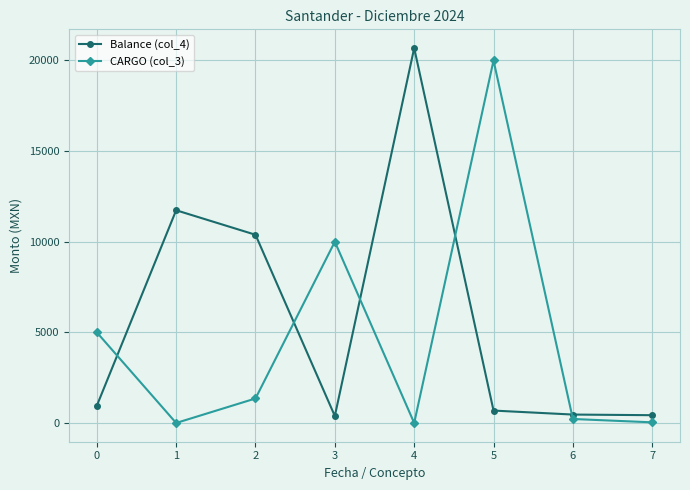

Between 2 and 5, which series saw the biggest shift?

CARGO (col_3)